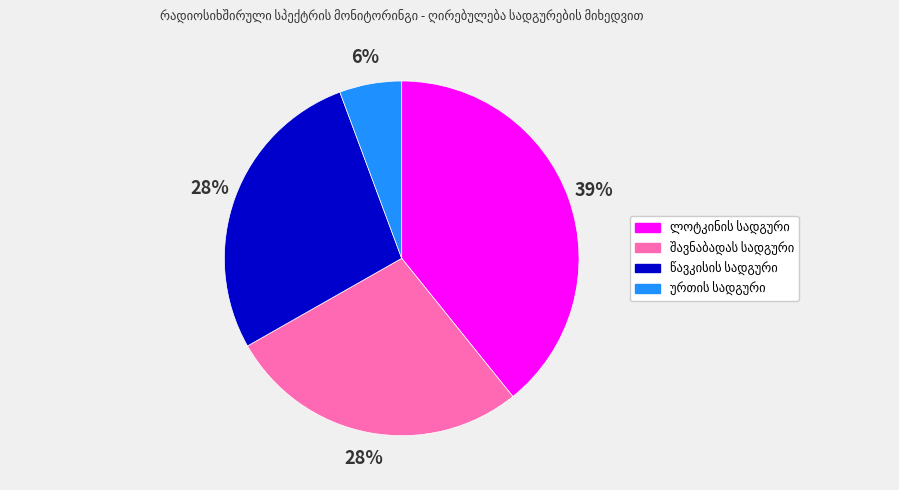

Is there a majority slice in this chart?

No